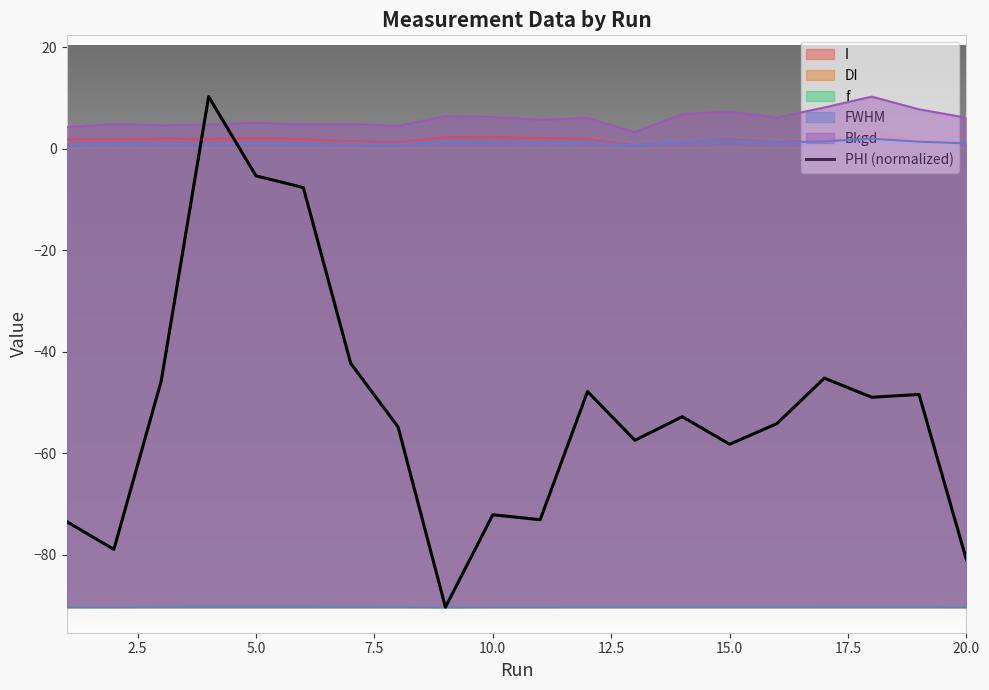

Does the chart have visible grid lines?

No